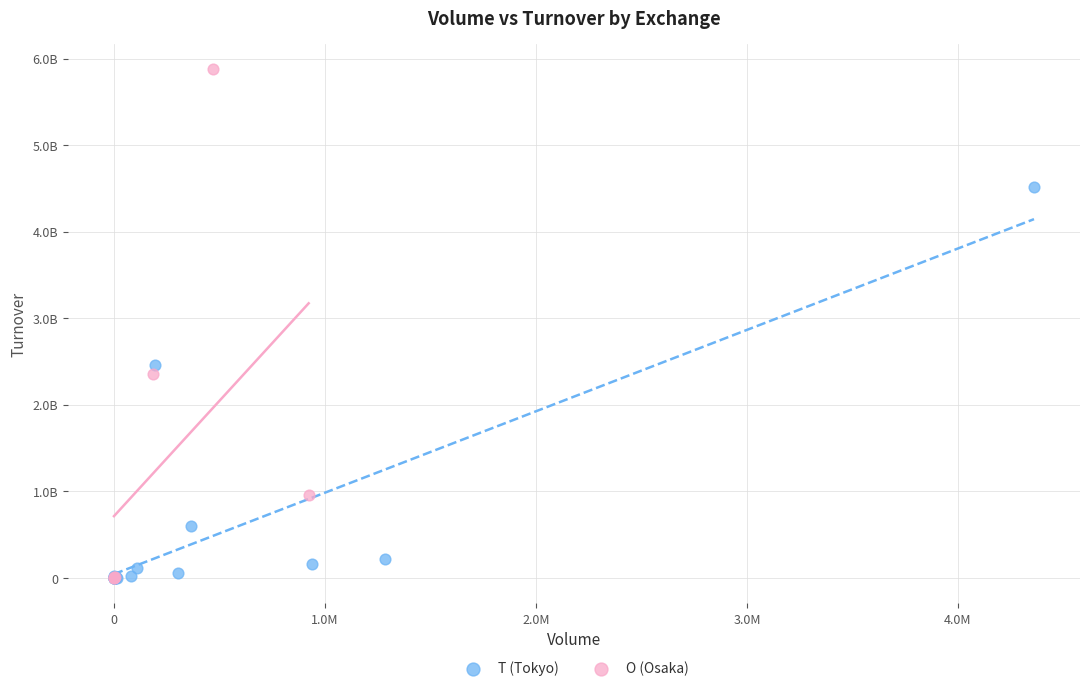

What are all the series names shown in the legend?

T (Tokyo), O (Osaka)